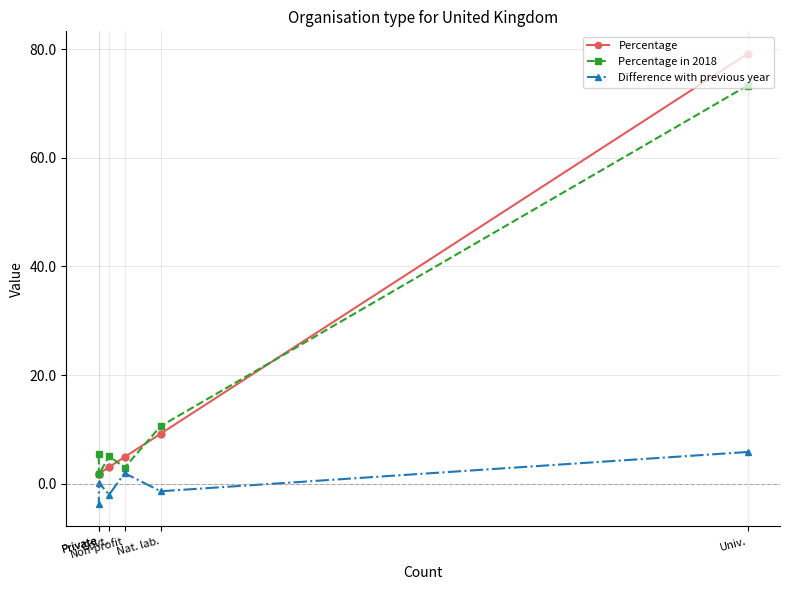

True or false: Percentage in 2018 has more than 1 interior local peaks.

False